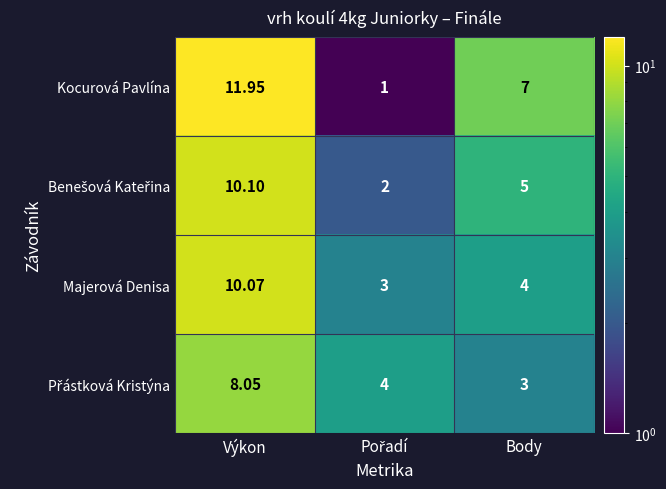

Which series changed the most between Výkon and Body?

Majerová Denisa